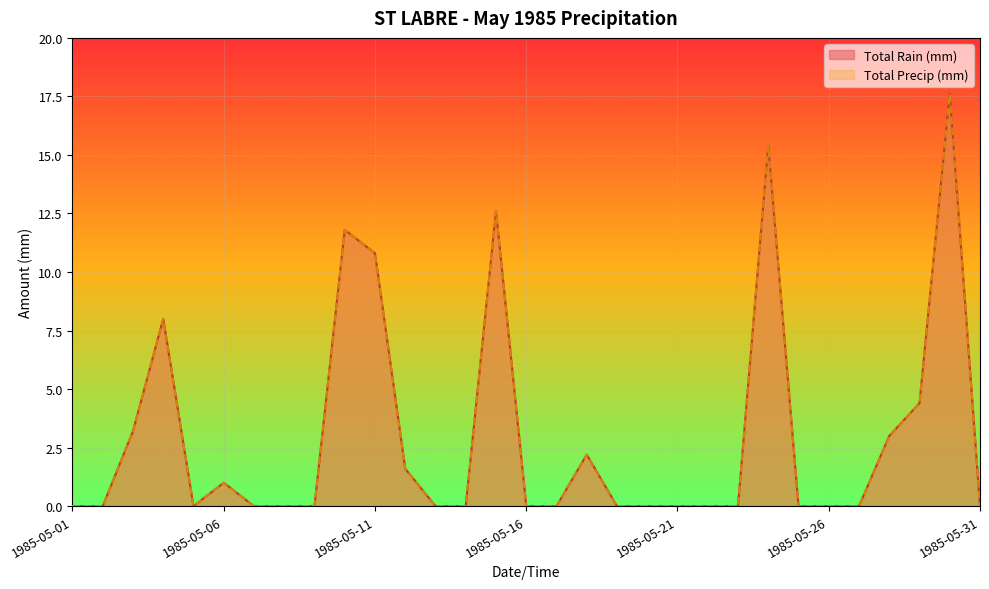

What are all the series names shown in the legend?

Total Rain (mm), Total Precip (mm)